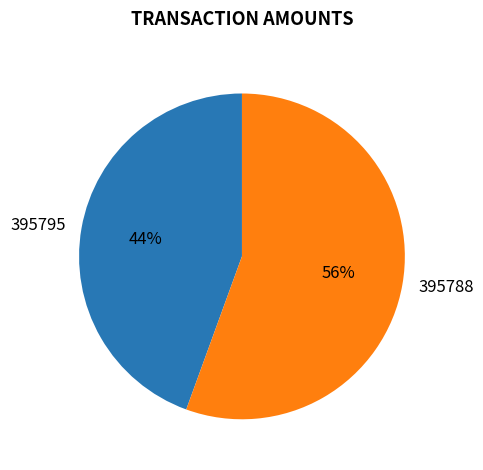

True or false: 395795 accounts for 52% of the total.

False